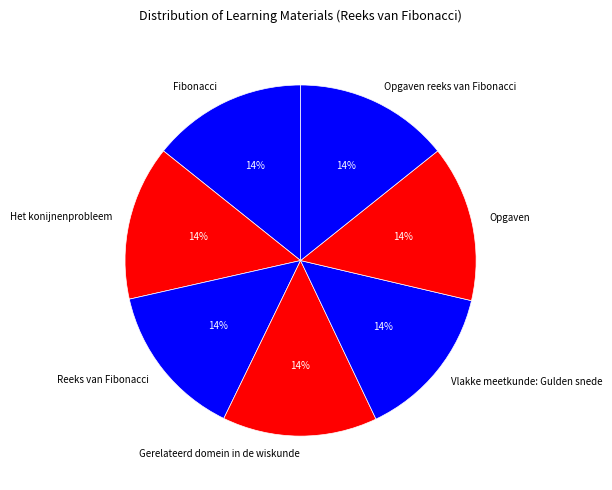

Approximately how many times larger is the value at Opgaven reeks van Fibonacci compared to Opgaven?

1.0